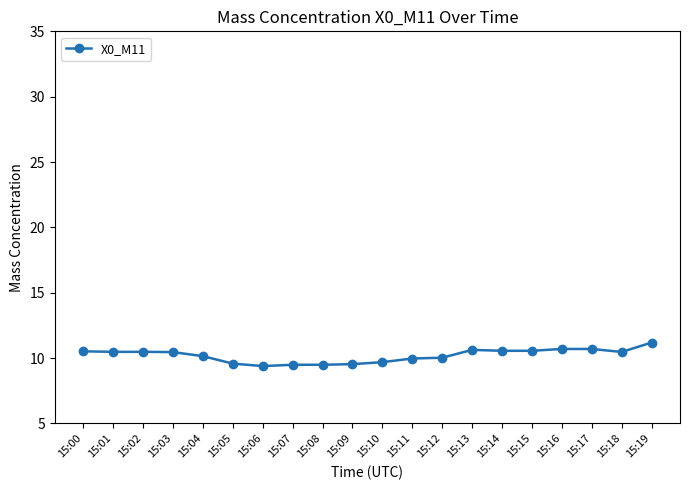

Count the number of data series in this chart.

1